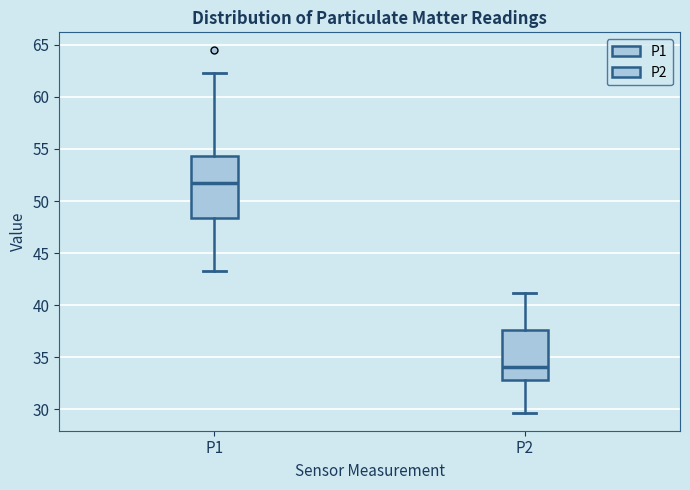

Which box has the highest median line?

P1